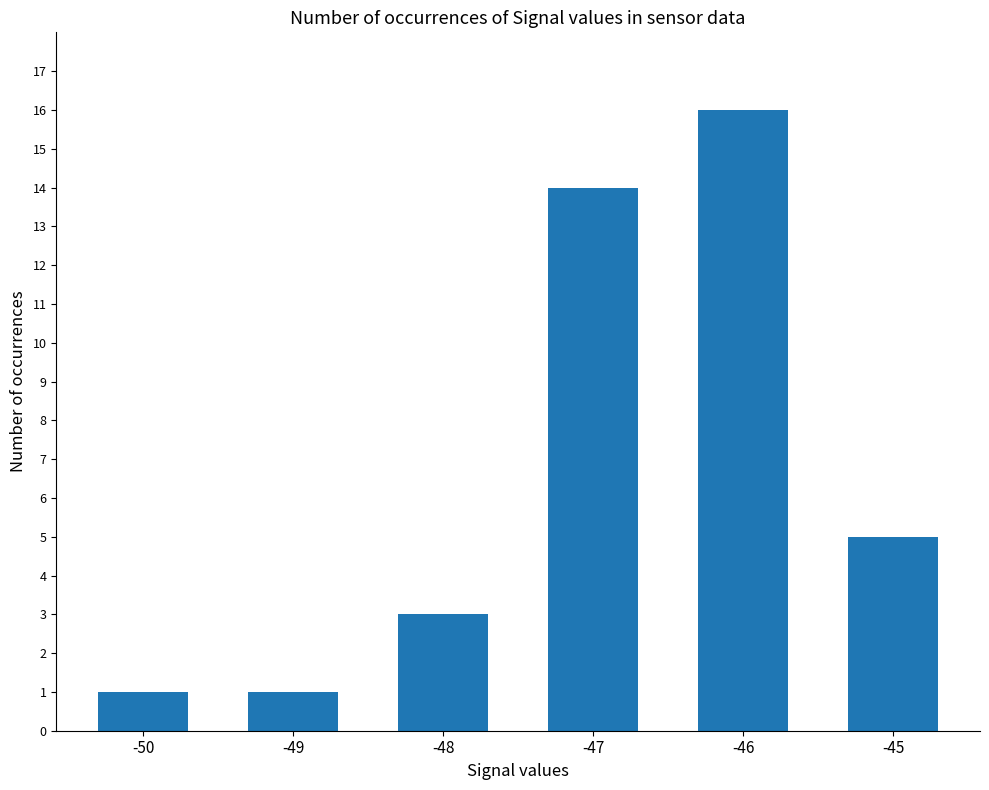

Reading left to right, list all the values displayed in this chart.

1	1	3	14	16	5